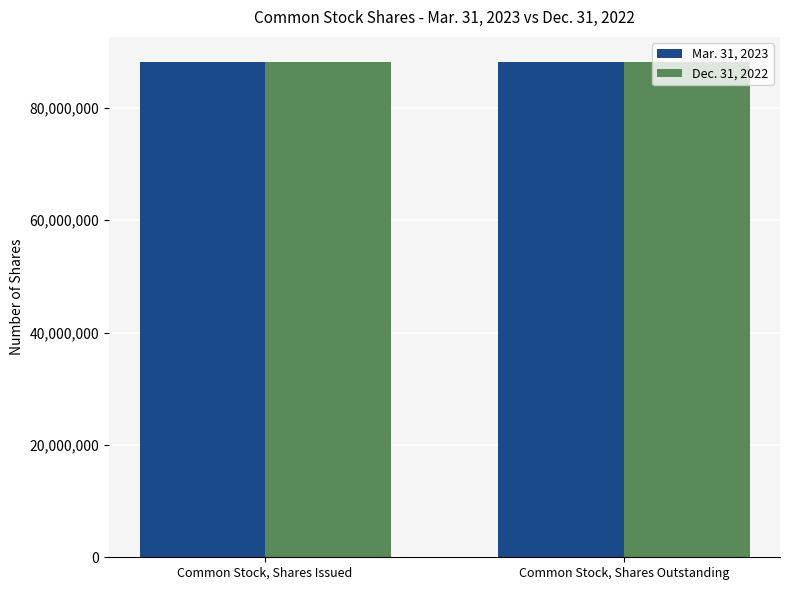

How many categories are shown in the chart?

2